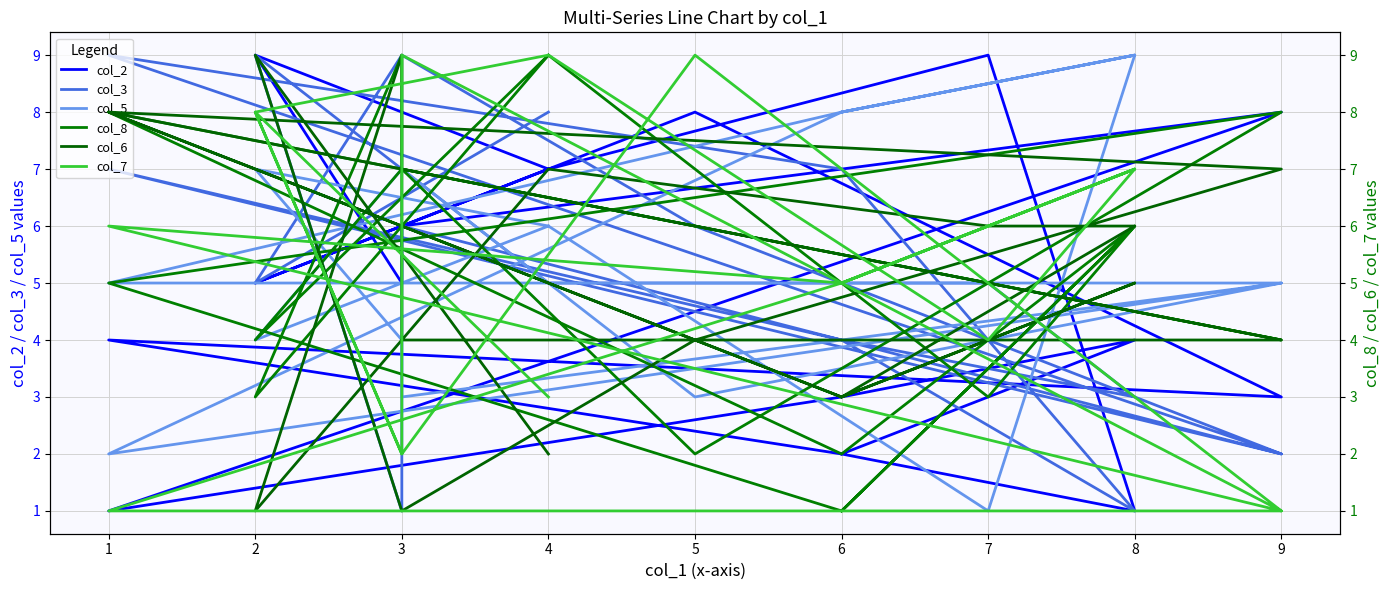

At which category is the sum across all series the highest?

4